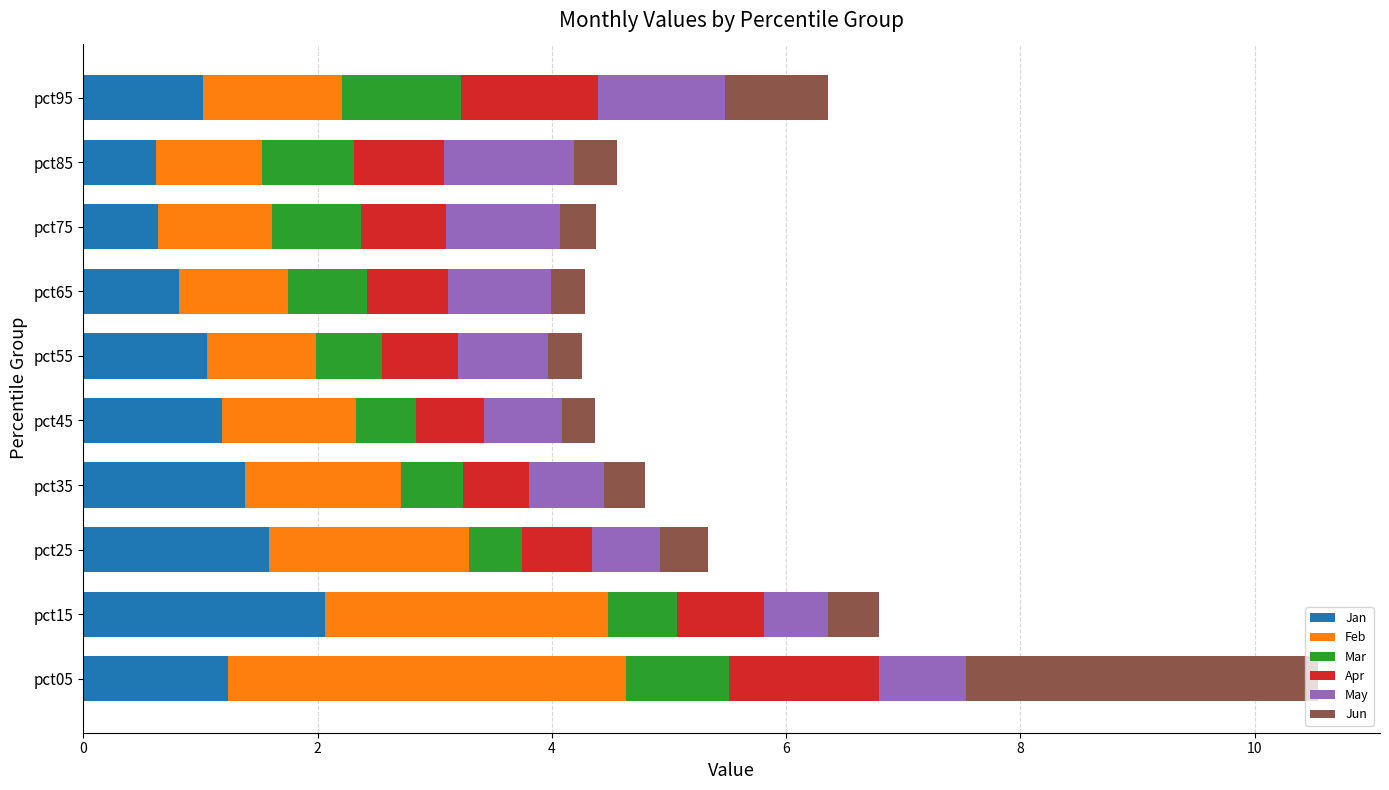

What is the sum of the Jan values at pct75 and pct15?

2.7